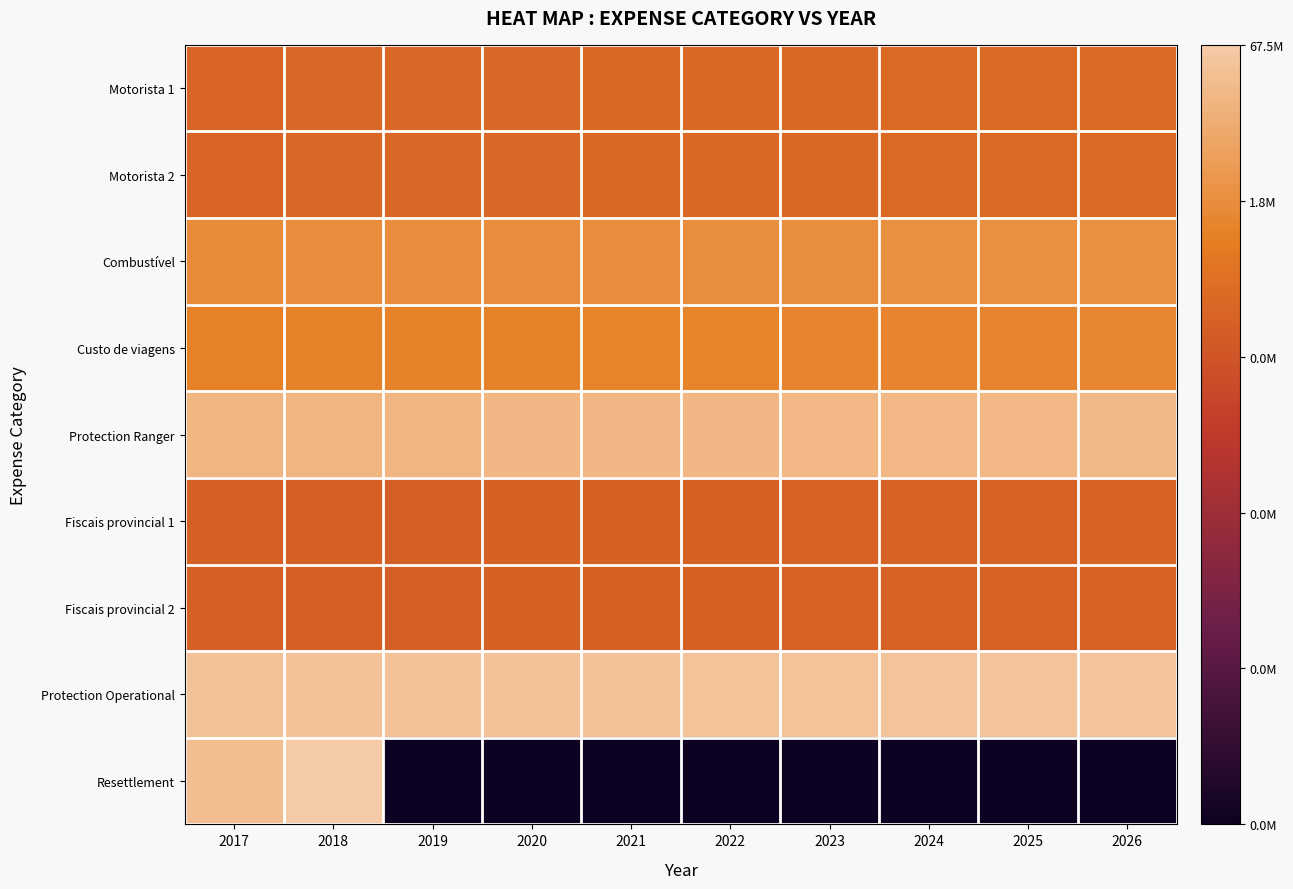

What is the maximum value shown in the chart?

18.0